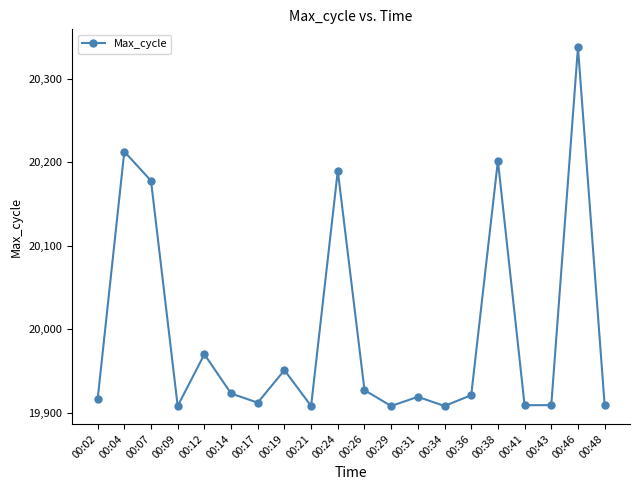

Is this an area chart (filled region under the line)?

No